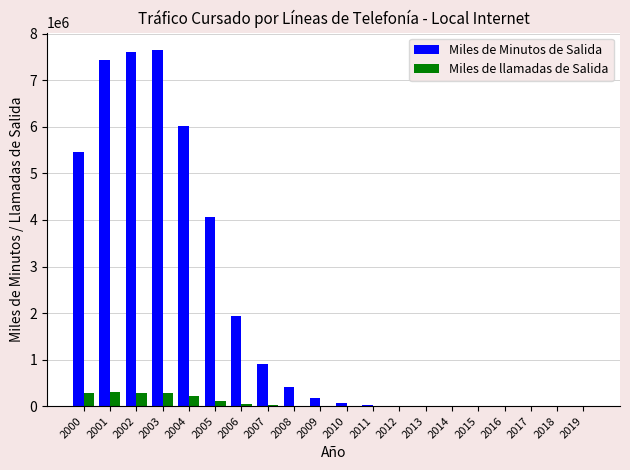

Count the number of categories in the chart.

20